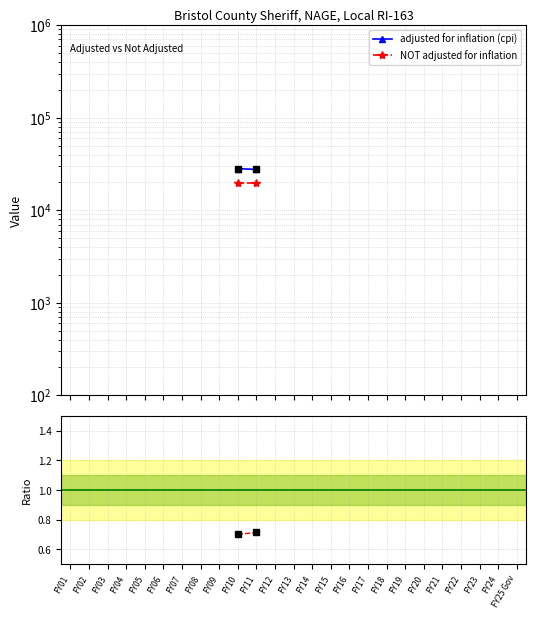

How many values in NOT adjusted for inflation are above zero?

2